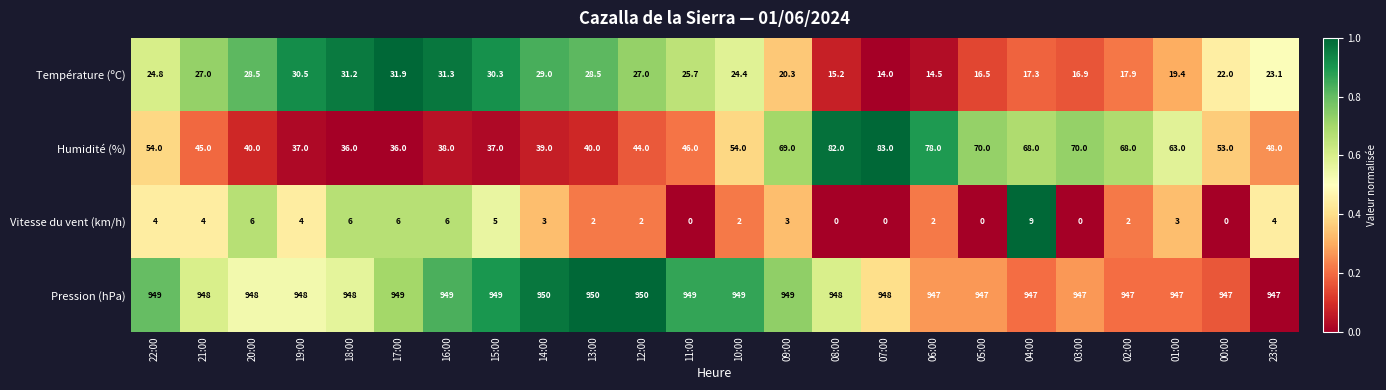

At how many categories does at least one series exceed 0?

24